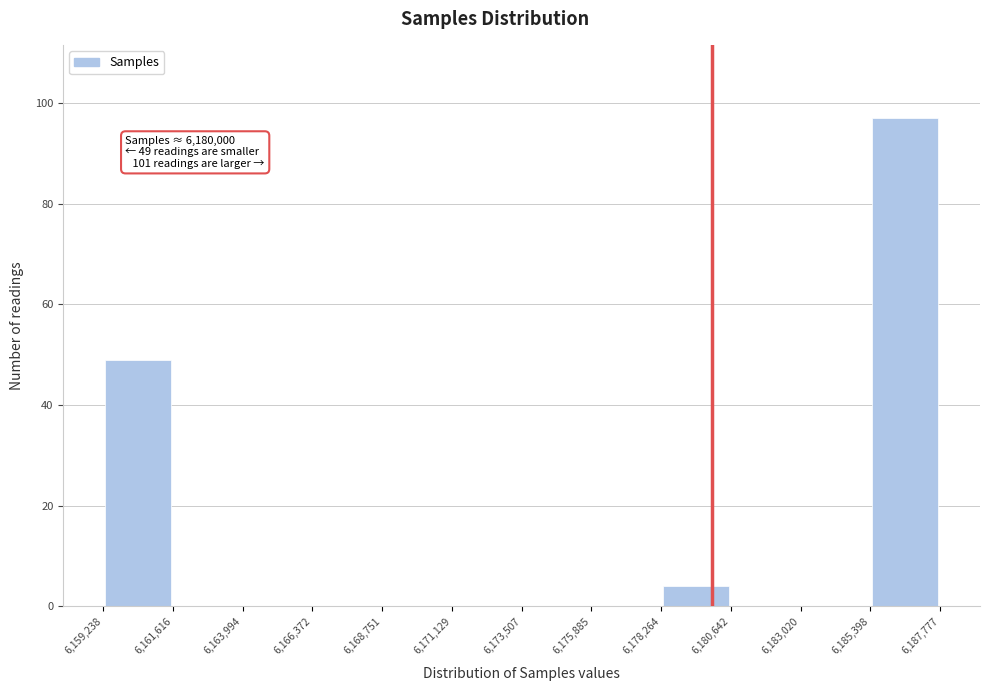

Which range on the x-axis has the tallest bar?

6,185,398 to 6,187,777